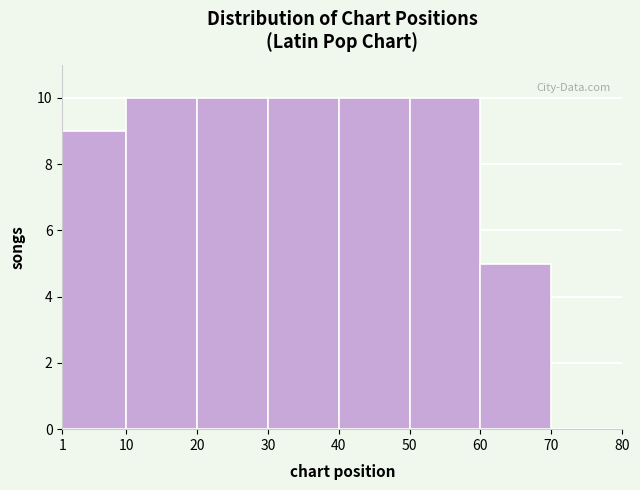

What is the height of the bar covering 60 to 70 on the x-axis? The values are not printed on the chart, so give them approximately, as read against the axis.

5